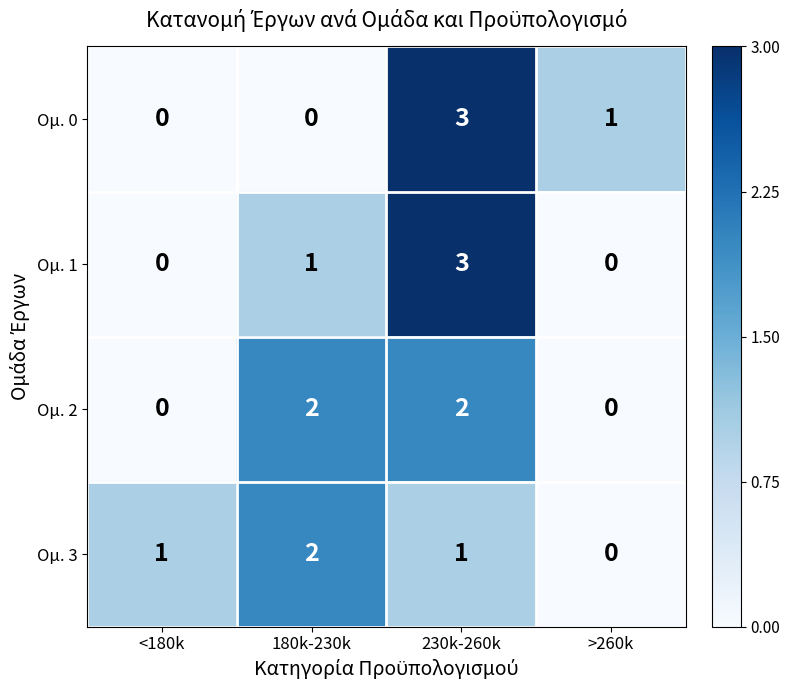

What is the sum of the Ομ. 0 values at <180k and 230k-260k?

3